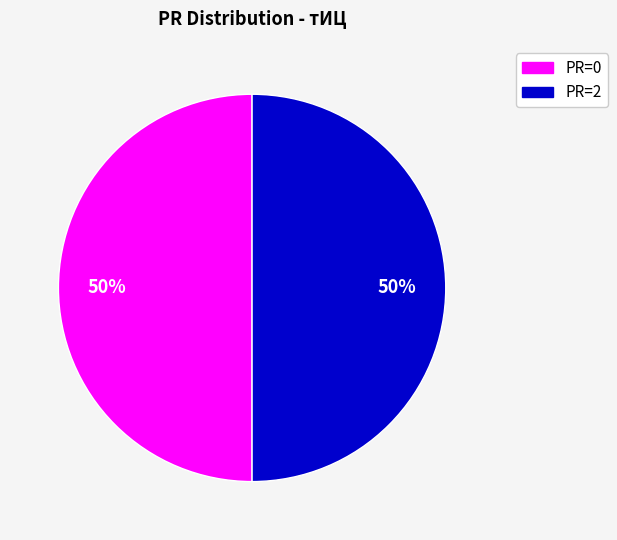

To the nearest percent, what is the average slice percentage?

50%